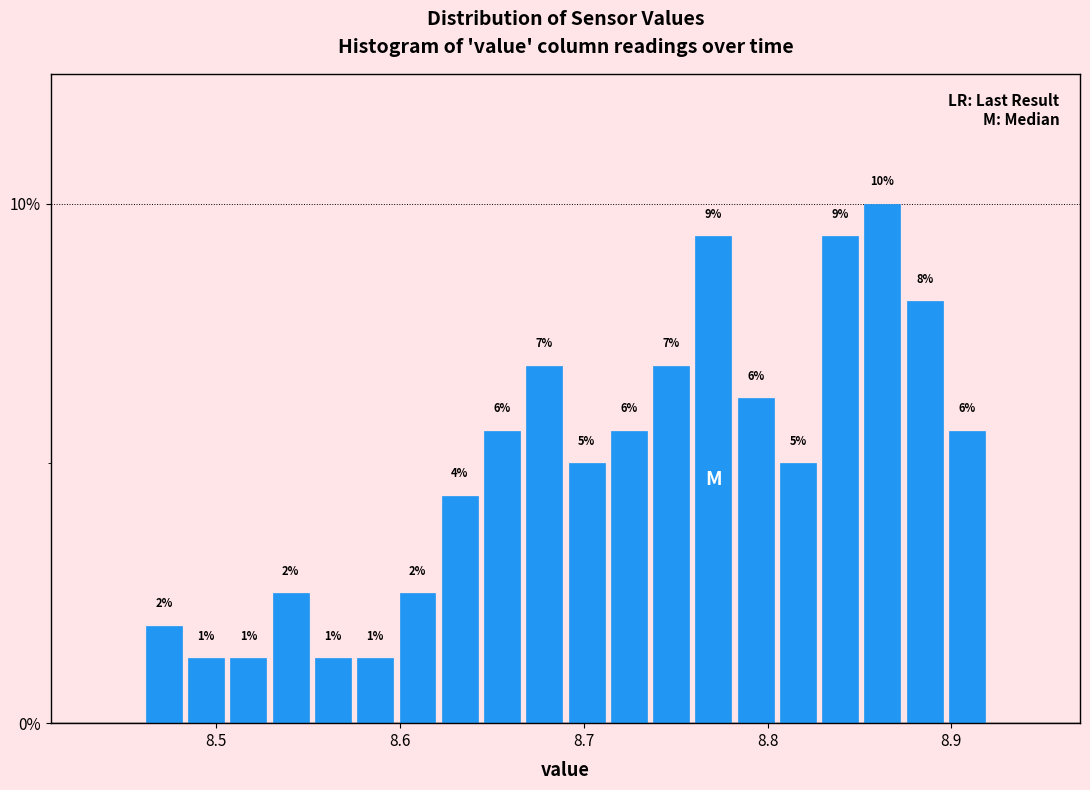

Around what value on the x-axis is the tallest bar? Give the approximate position of its centre, as read against the axis.

8.86